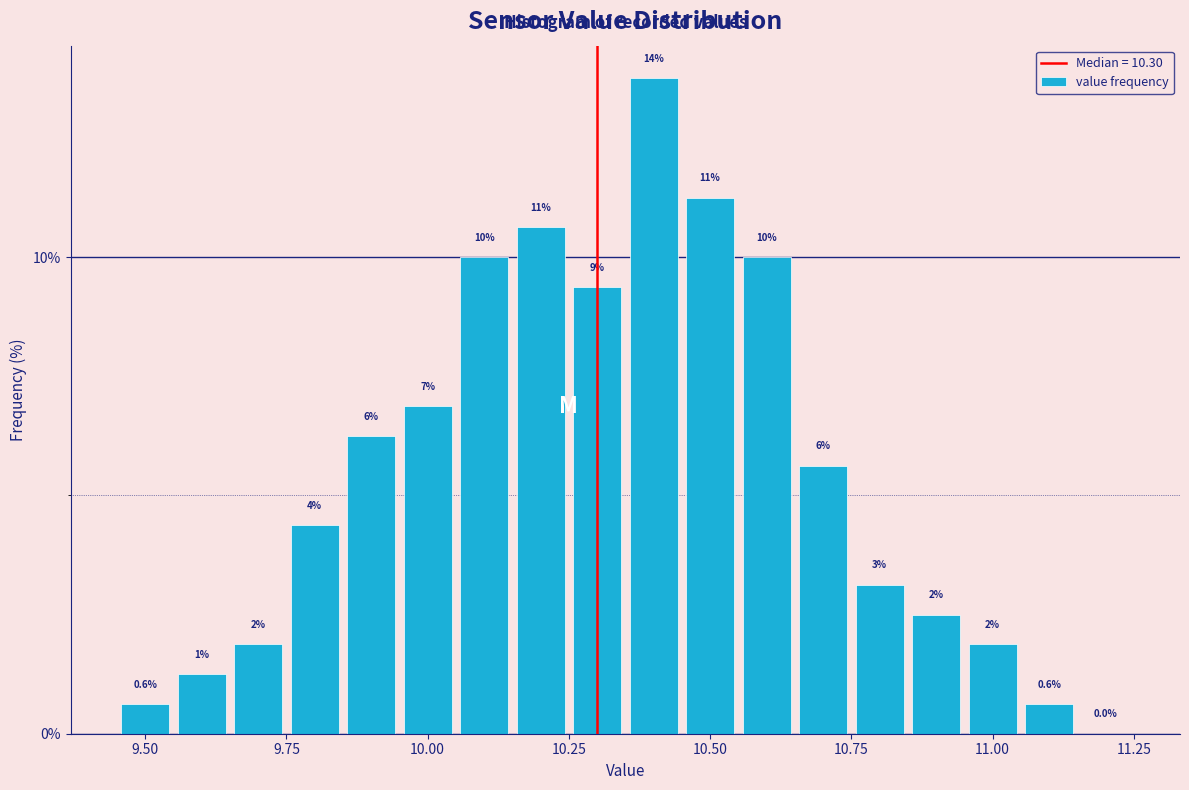

Read against the x-axis, roughly where is the centre of the tallest bar?

10.40